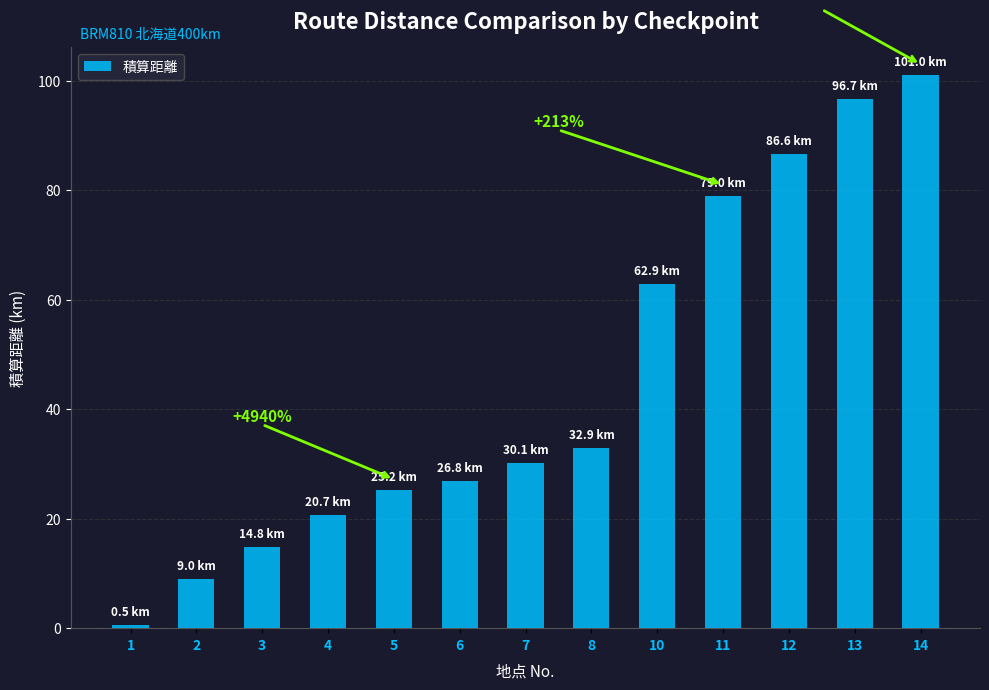

Reading left to right, extract all data points from this chart.

1=0.5	2=9.0	3=14.8	4=20.7	5=25.2	6=26.8	7=30.1	8=32.9	10=62.9	11=79.0	12=86.6	13=96.7	14=101.0